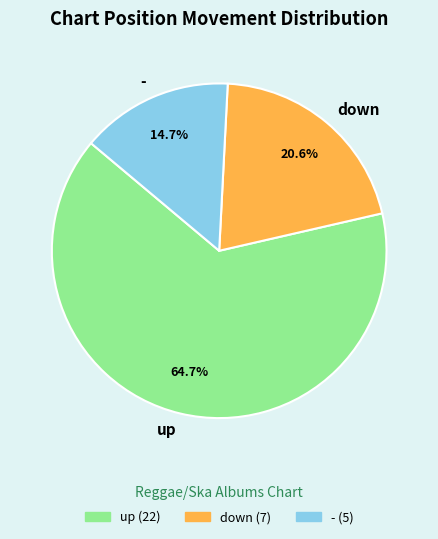

Which category has the smallest portion of the pie?

-